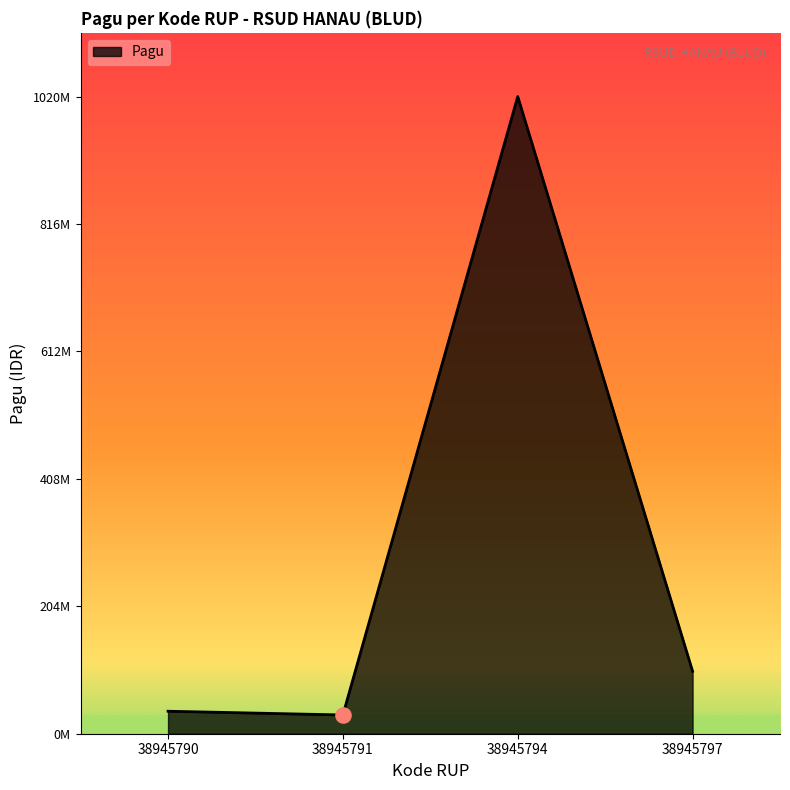

What is the change in value from 38945790 to 38945791?

-6000000